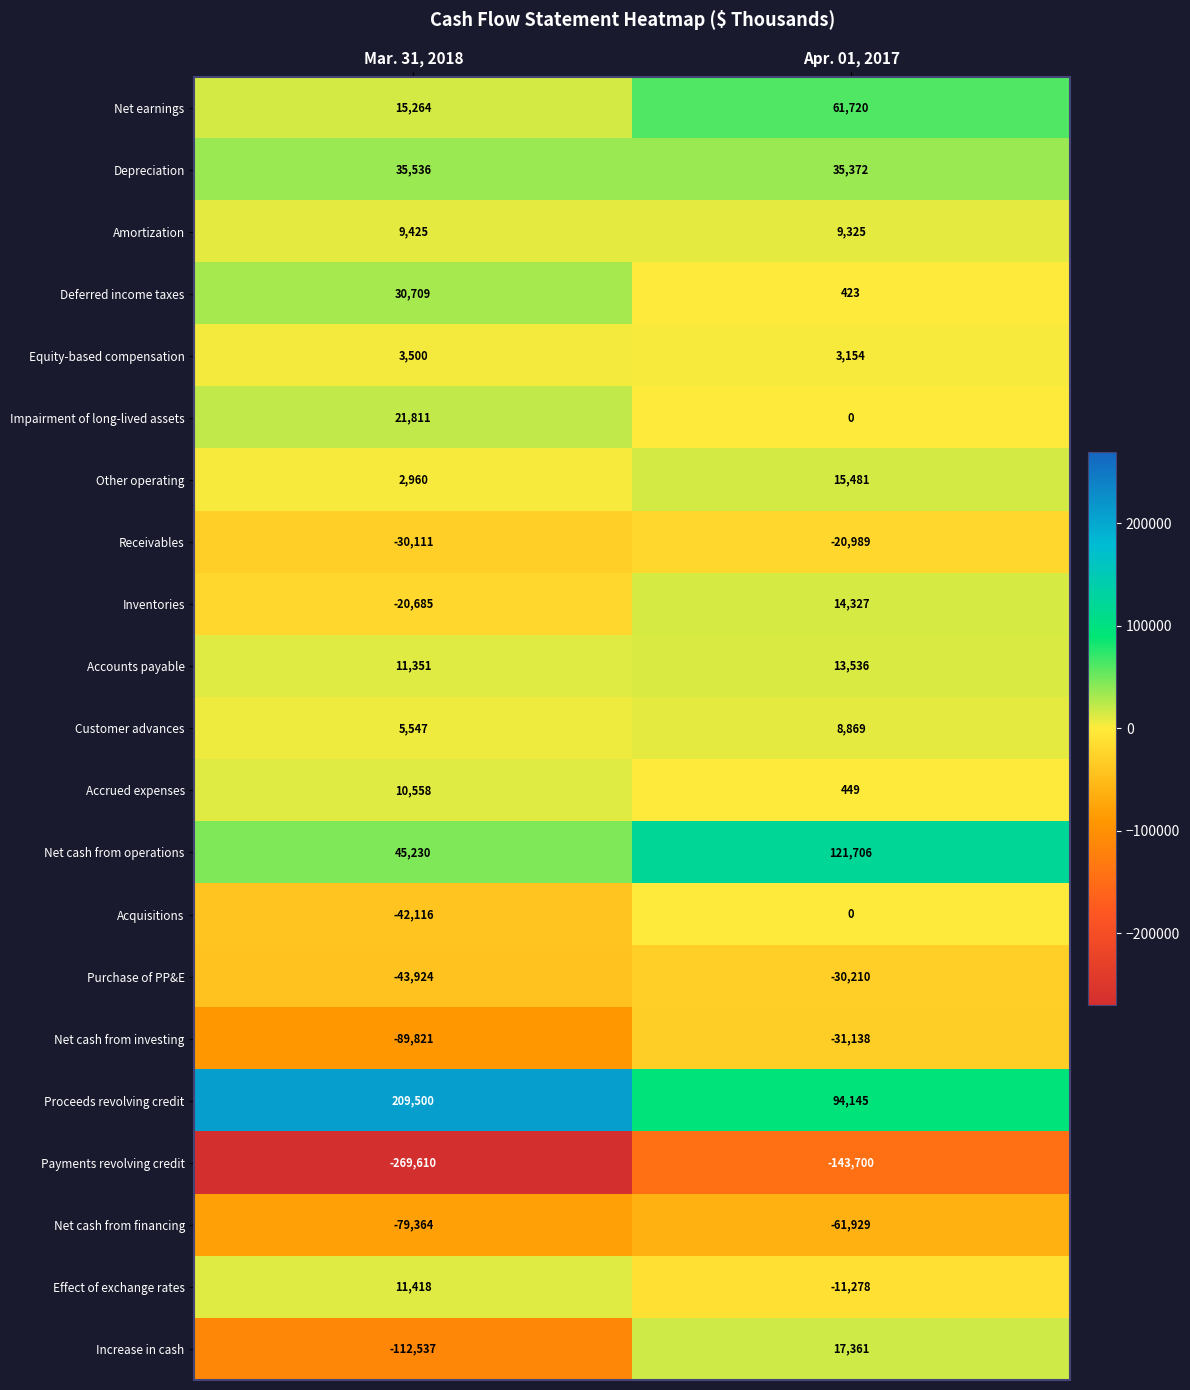

What is the difference between the highest and lowest values at Apr. 01, 2017?

265406